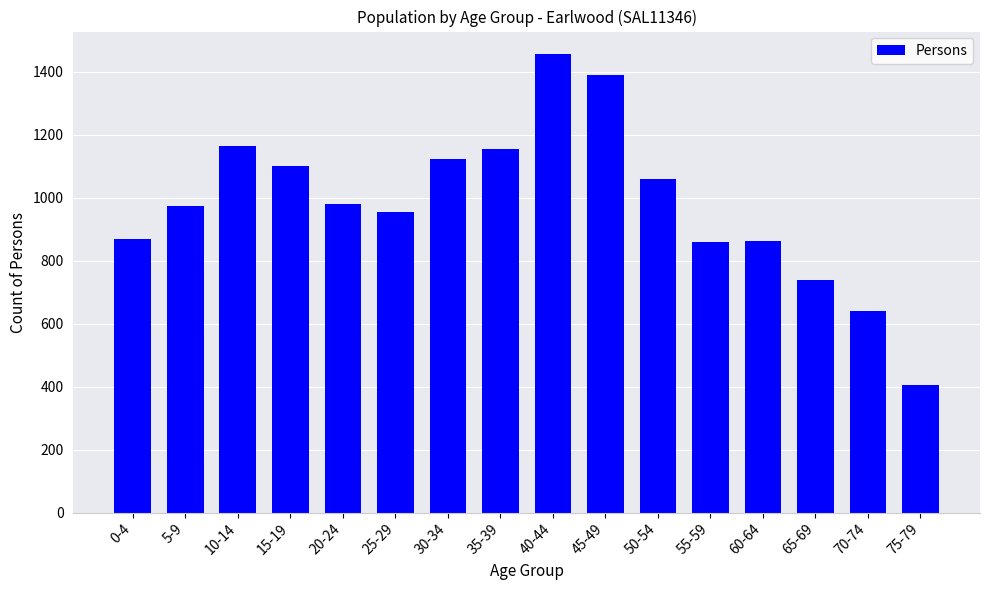

True or false: the data shows 379 at 65-69.

False